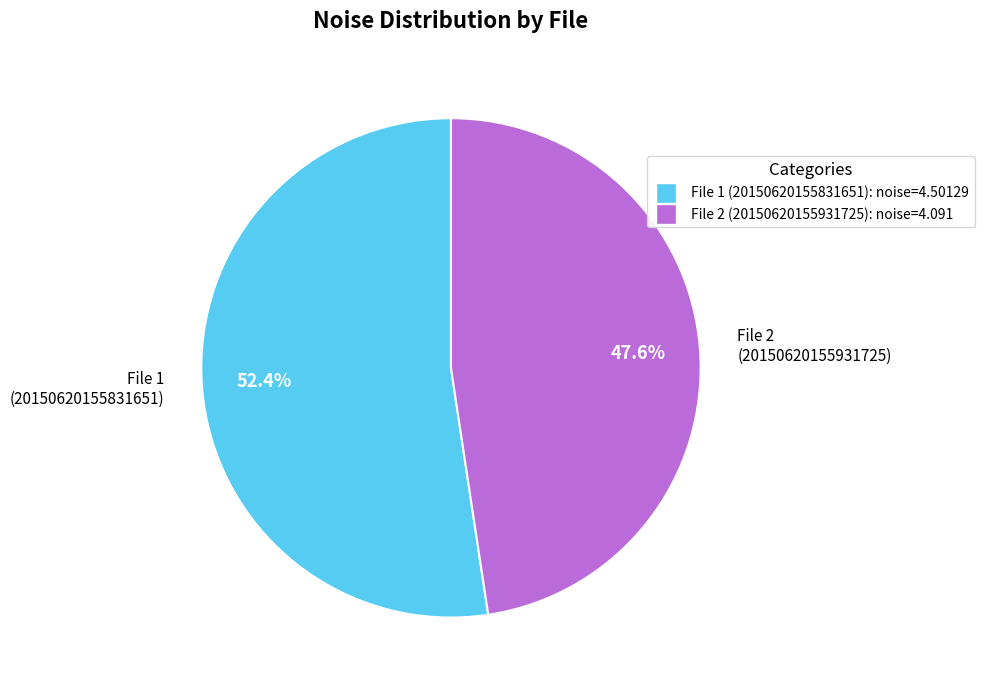

Which slice is the largest?

File 1 (20150620155831651)